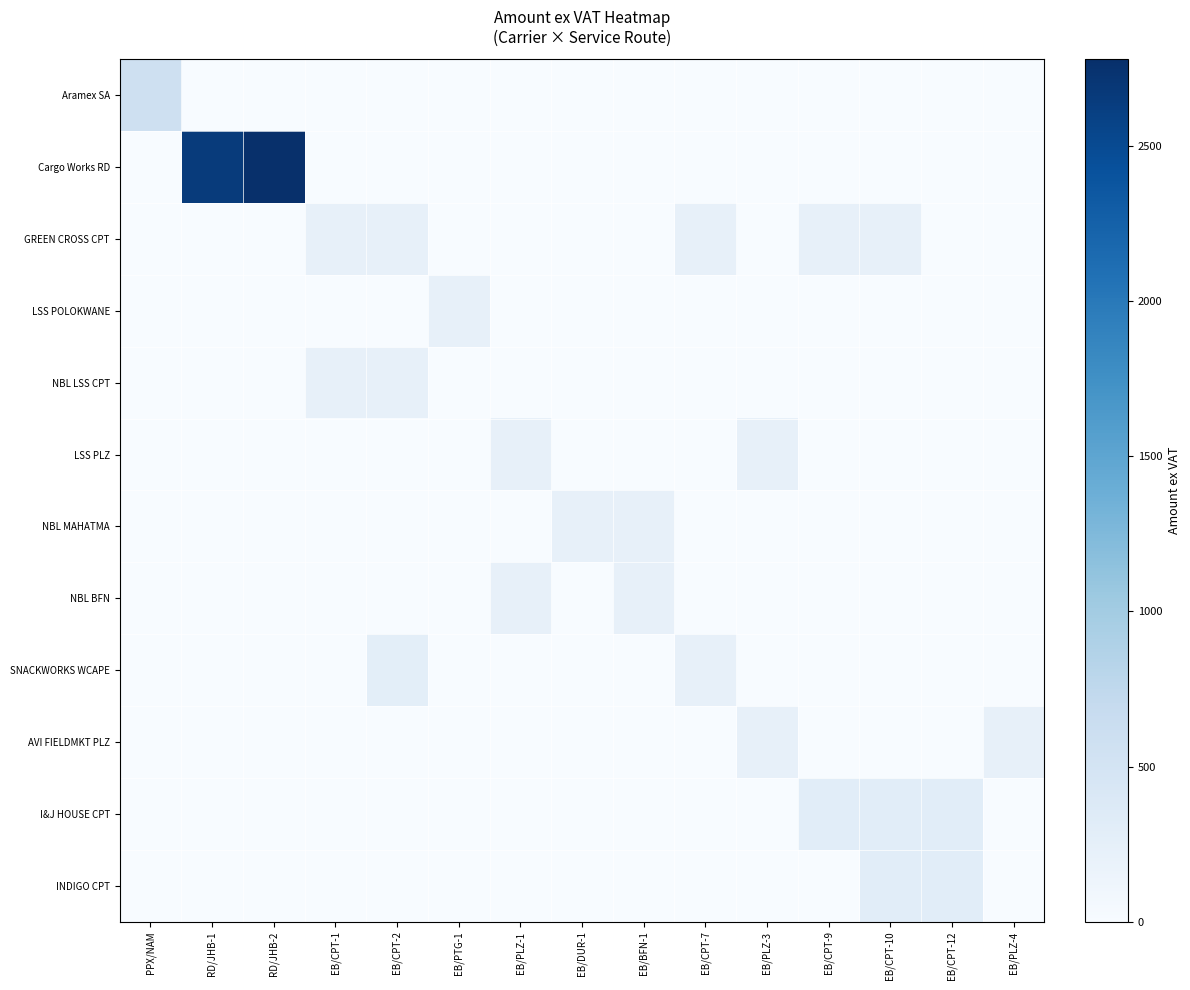

How many data points does each series have?

15